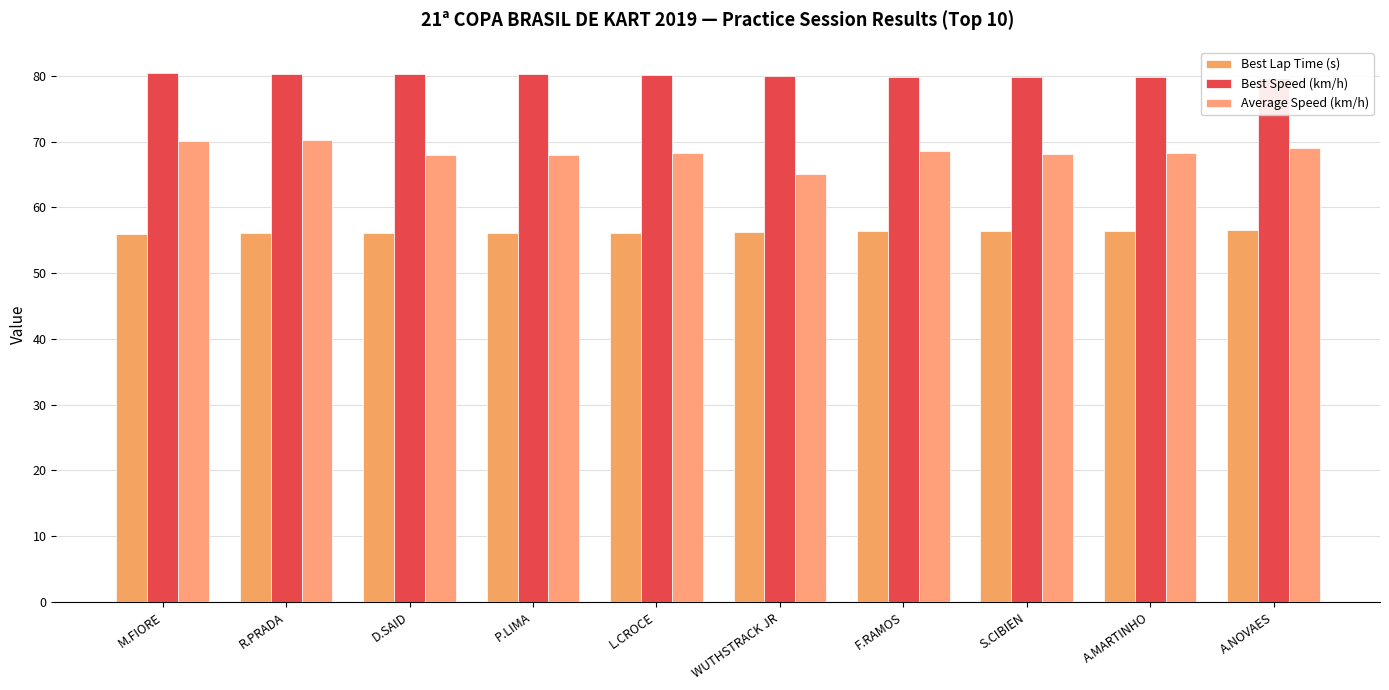

Which category has the highest value across all series?

M.FIORE